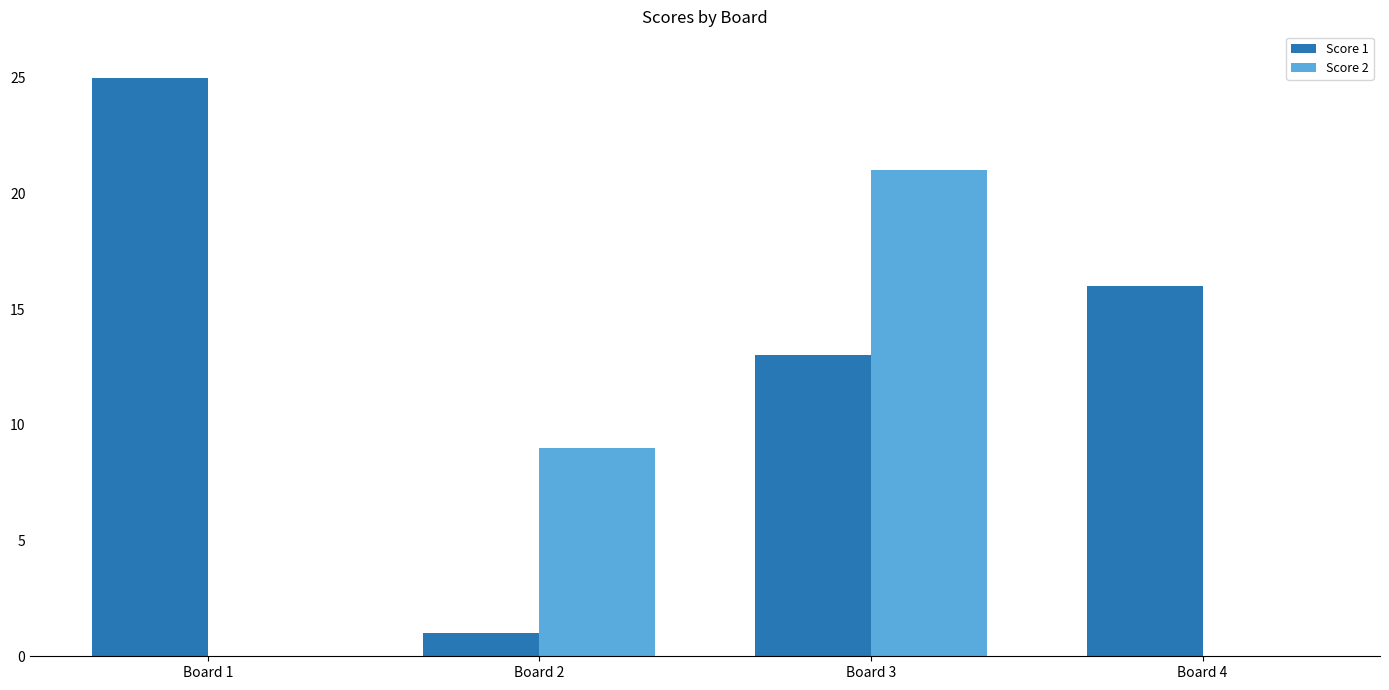

Reading left to right, what are all the values shown in this chart?

Score 1: 25	1	13	16
Score 2: 0	9	21	0